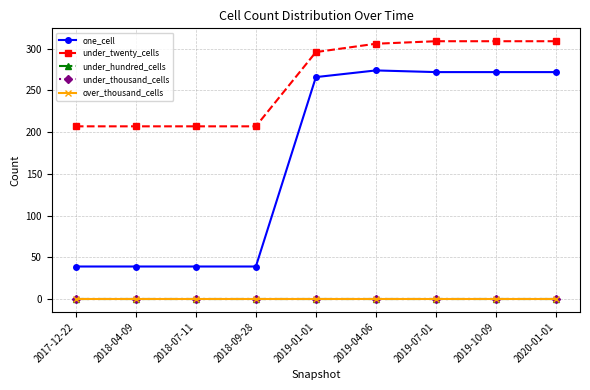

Where is under_twenty_cells nearest to the value 258?

2019-01-01